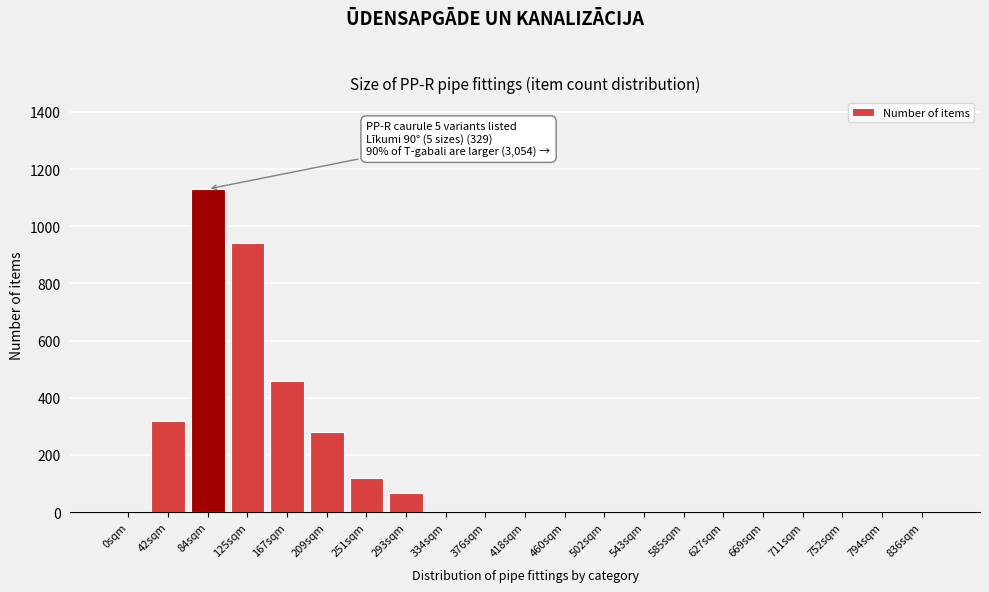

Reading left to right, extract all data points from this chart.

0sqm=0	42sqm=320	84sqm=1130	125sqm=940	167sqm=460	209sqm=280	251sqm=120	293sqm=65	334sqm=0	376sqm=0	418sqm=0	460sqm=0	502sqm=0	543sqm=0	585sqm=0	627sqm=0	669sqm=0	711sqm=0	752sqm=0	794sqm=0	836sqm=0